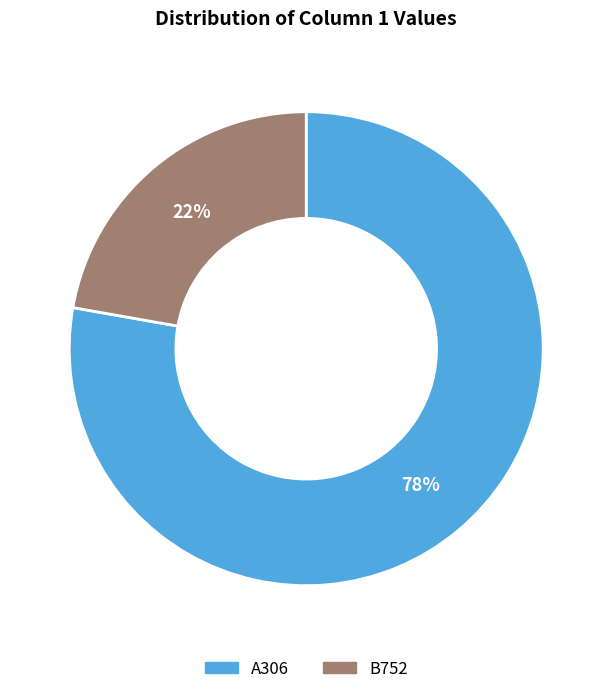

Is the sum of A306 and B752 greater than half?

Yes